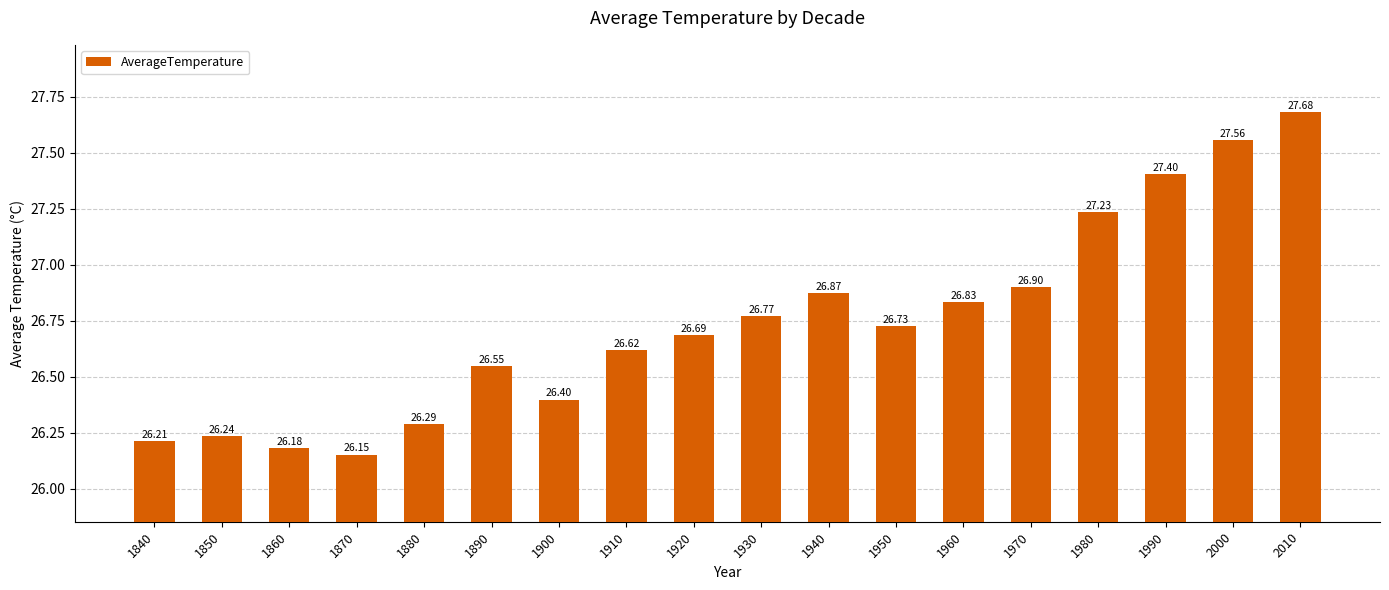

Rank the categories by value from lowest to highest.

1870, 1860, 1840, 1850, 1880, 1900, 1890, 1910, 1920, 1950, 1930, 1960, 1940, 1970, 1980, 1990, 2000, 2010